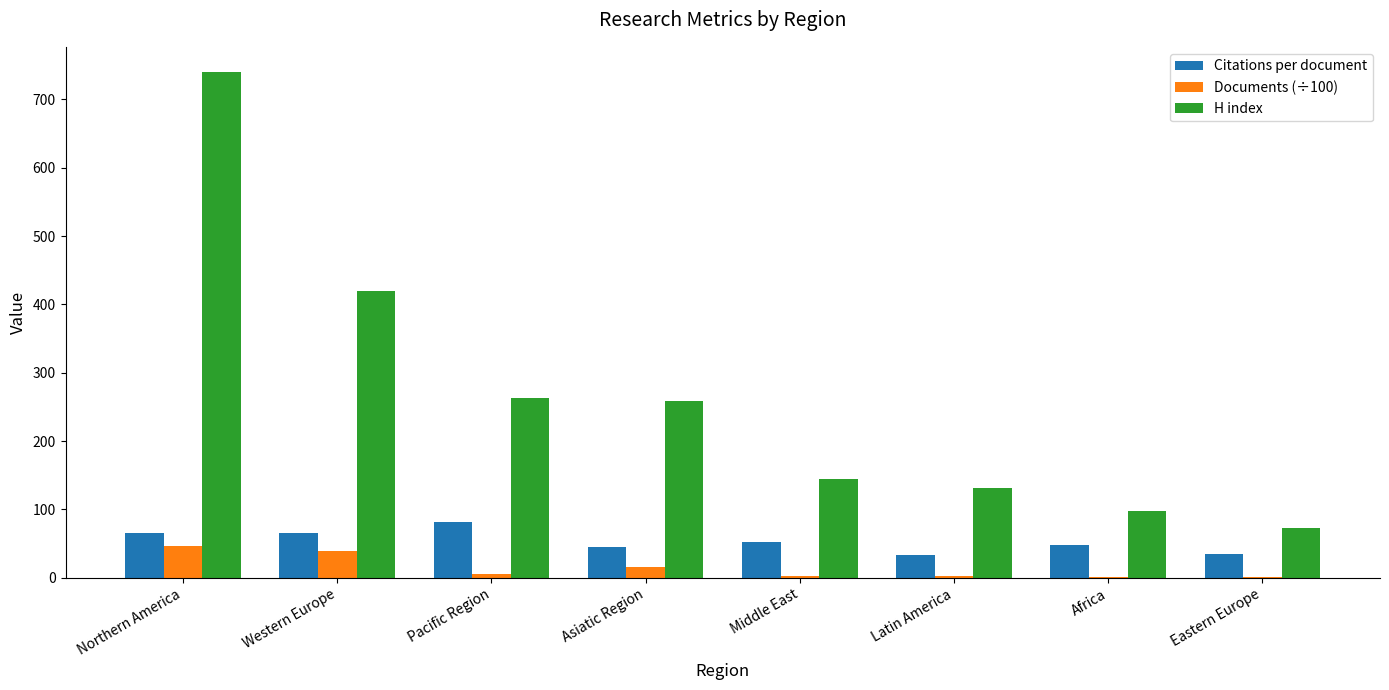

Are the bars grouped side by side (vs. stacked)?

Yes